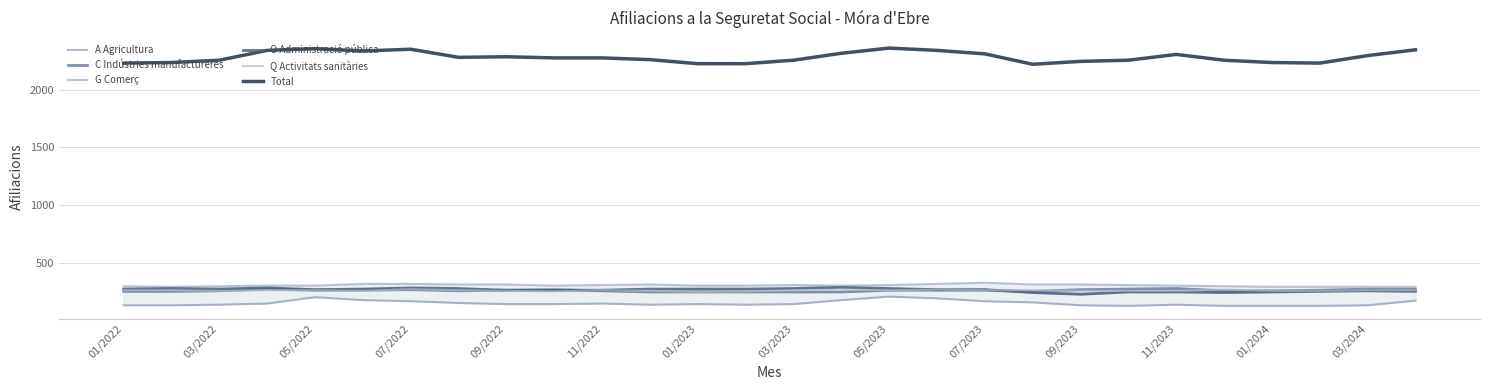

The value of Total at 05/2023 is 4009. True or false?

False